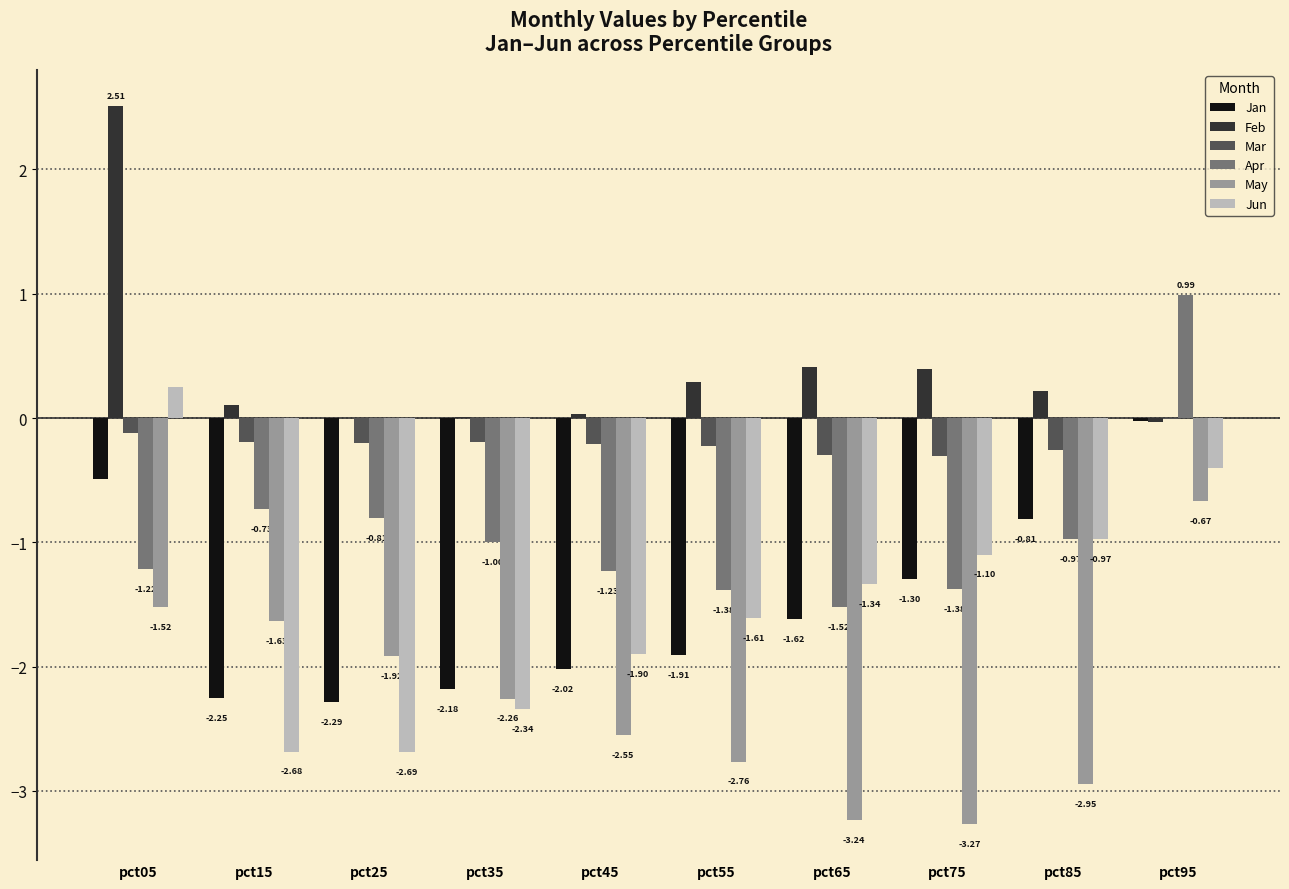

What is the sum of all May values?

-22.8